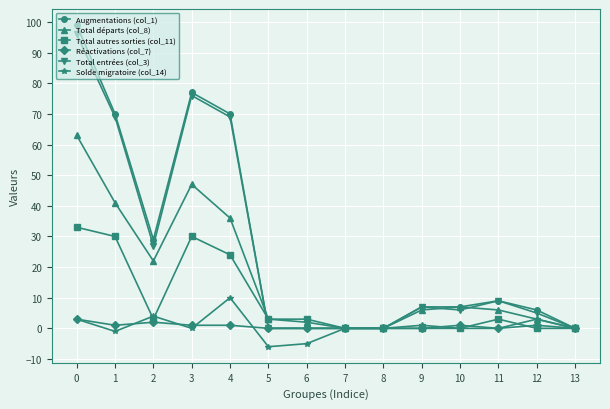

Reading right to left, what are all the values shown in this chart?

Augmentations (col_1): 13=0	12=6	11=9	10=7	9=7	8=0	7=0	6=0	5=0	4=70	3=77	2=29	1=70	0=99
Total départs (col_8): 13=0	12=3	11=6	10=7	9=6	8=0	7=0	6=2	5=3	4=36	3=47	2=22	1=41	0=63
Total autres sorties (col_11): 13=0	12=0	11=3	10=0	9=0	8=0	7=0	6=3	5=3	4=24	3=30	2=3	1=30	0=33
Réactivations (col_7): 13=0	12=1	11=0	10=1	9=0	8=0	7=0	6=0	5=0	4=1	3=1	2=2	1=1	0=3
Total entrées (col_3): 13=0	12=5	11=9	10=6	9=7	8=0	7=0	6=0	5=0	4=69	3=76	2=27	1=69	0=96
Solde migratoire (col_14): 13=0	12=3	11=0	10=0	9=1	8=0	7=0	6=-5	5=-6	4=10	3=0	2=4	1=-1	0=3